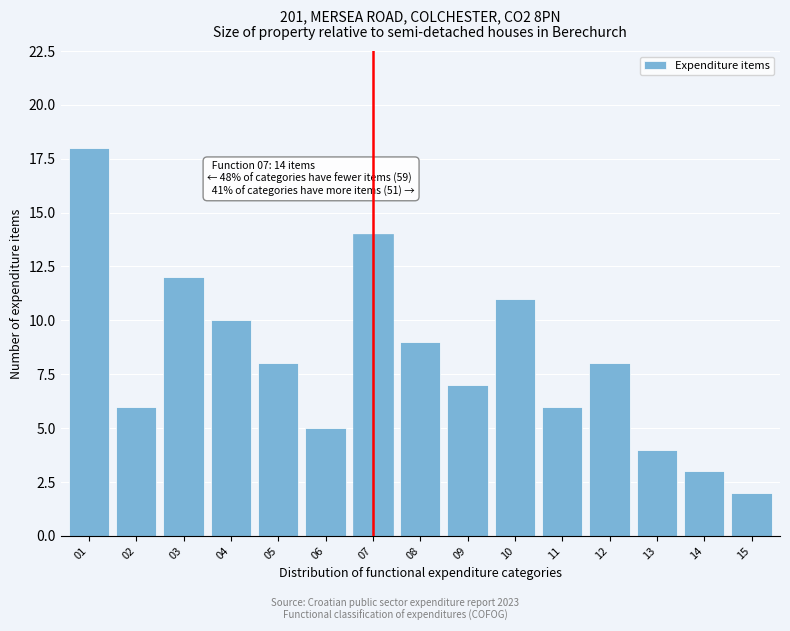

Reading left to right, extract all data points from this chart.

18	6	12	10	8	5	14	9	7	11	6	8	4	3	2